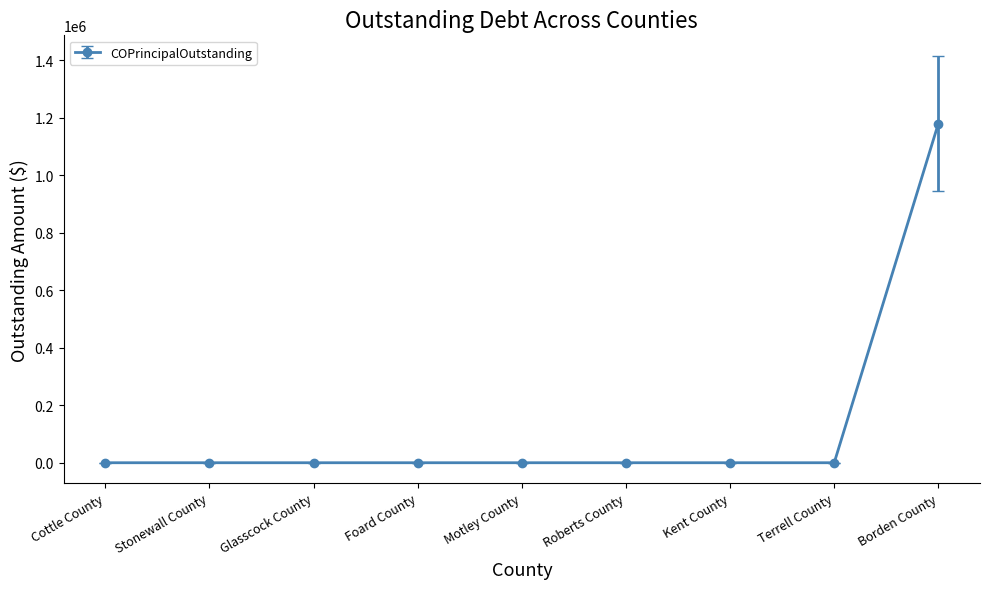

What is the label of the 6th point from the right?

Foard County